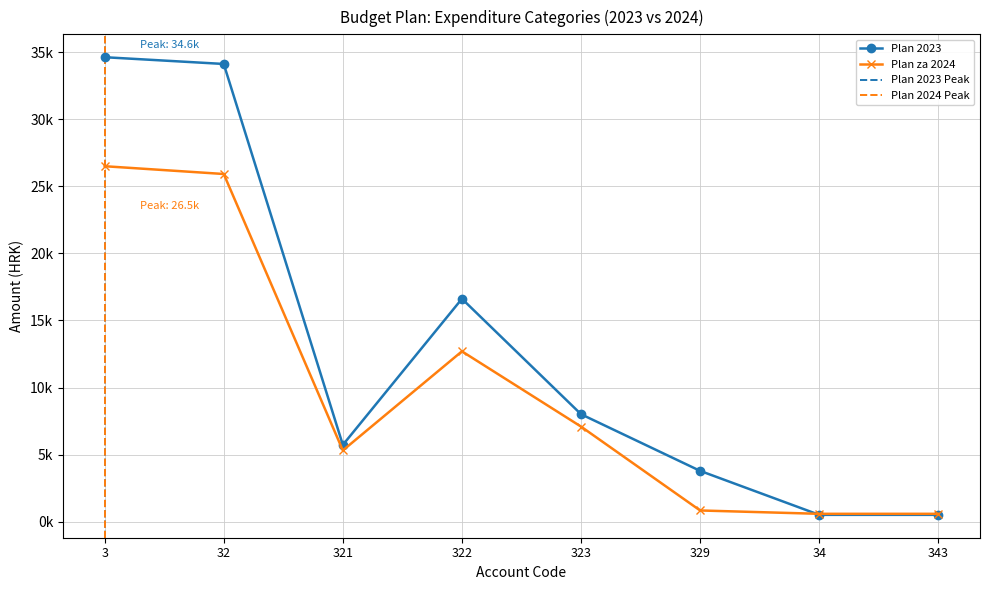

How many interior local valleys does the Plan za 2024 series have?

1